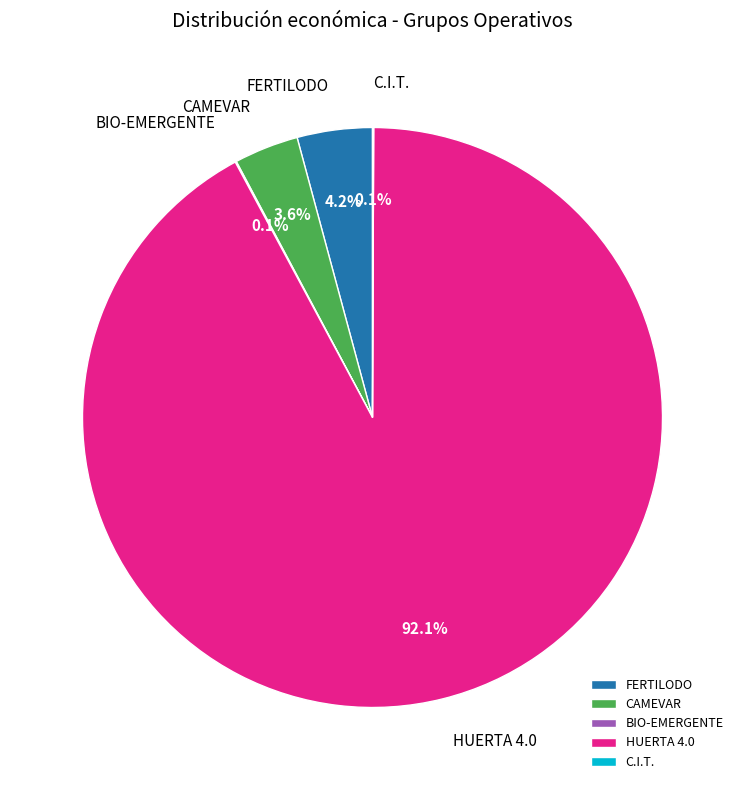

What is the largest slice in the pie chart?

HUERTA 4.0